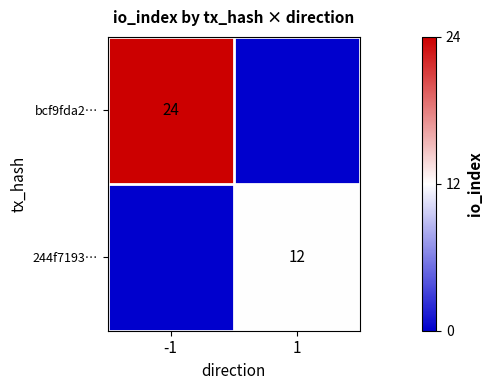

What is the total value across all series at 1?

12